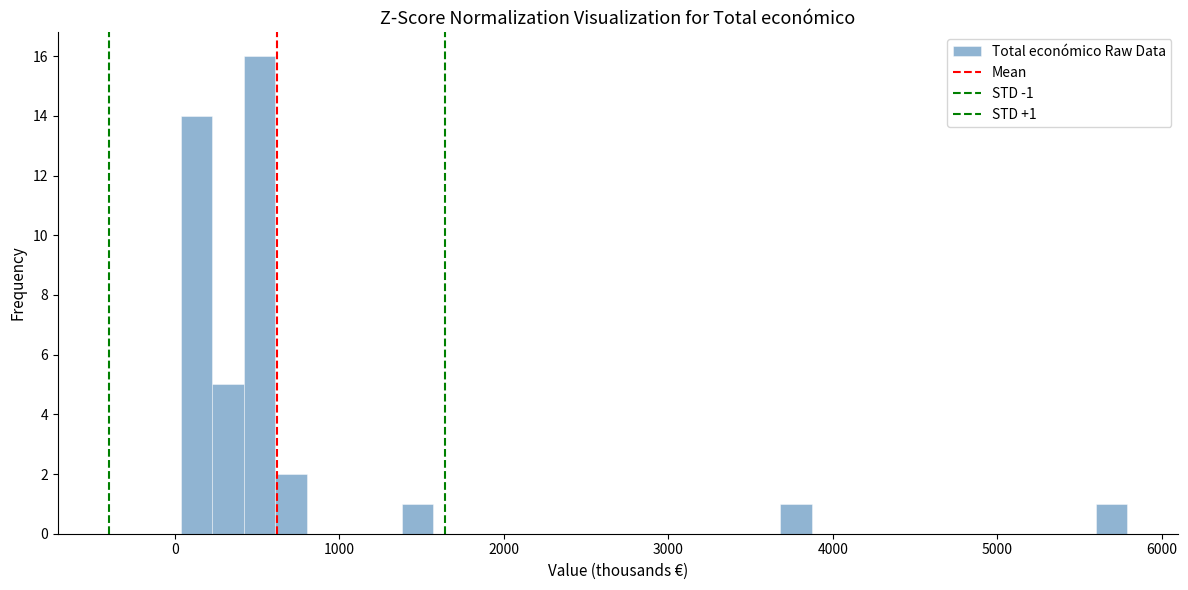

Read against the x-axis, roughly where is the centre of the tallest bar?

500